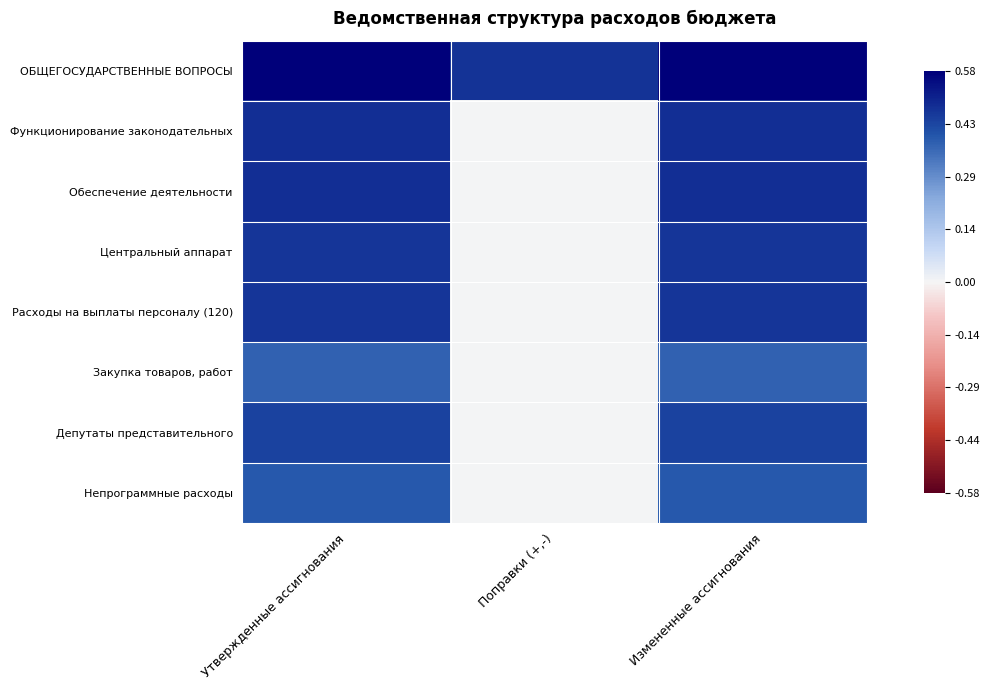

Reading left to right, list all the values displayed in this chart.

ОБЩЕГОСУДАРСТВЕННЫЕ ВОПРОСЫ: Утвержденные ассигнования=18.5	Поправки (+,-)=15.1	Измененные ассигнования=18.5
Функционирование законодательных: Утвержденные ассигнования=15.4	Поправки (+,-)=0.0	Измененные ассигнования=15.4
Обеспечение деятельности: Утвержденные ассигнования=15.3	Поправки (+,-)=0.0	Измененные ассигнования=15.3
Центральный аппарат: Утвержденные ассигнования=15.0	Поправки (+,-)=0.0	Измененные ассигнования=15.0
Расходы на выплаты персоналу (120): Утвержденные ассигнования=14.9	Поправки (+,-)=0.0	Измененные ассигнования=14.9
Закупка товаров, работ: Утвержденные ассигнования=12.1	Поправки (+,-)=0.0	Измененные ассигнования=12.1
Депутаты представительного: Утвержденные ассигнования=14.2	Поправки (+,-)=0.0	Измененные ассигнования=14.2
Непрограммные расходы: Утвержденные ассигнования=12.7	Поправки (+,-)=0.0	Измененные ассигнования=12.7